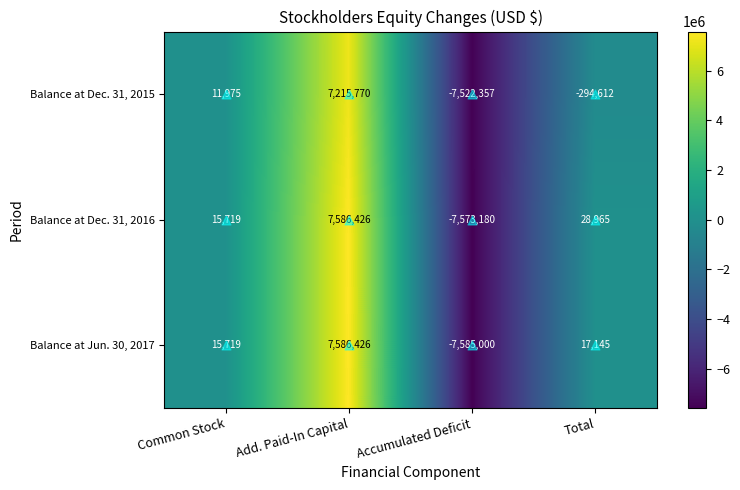

How many data points does each series have?

4